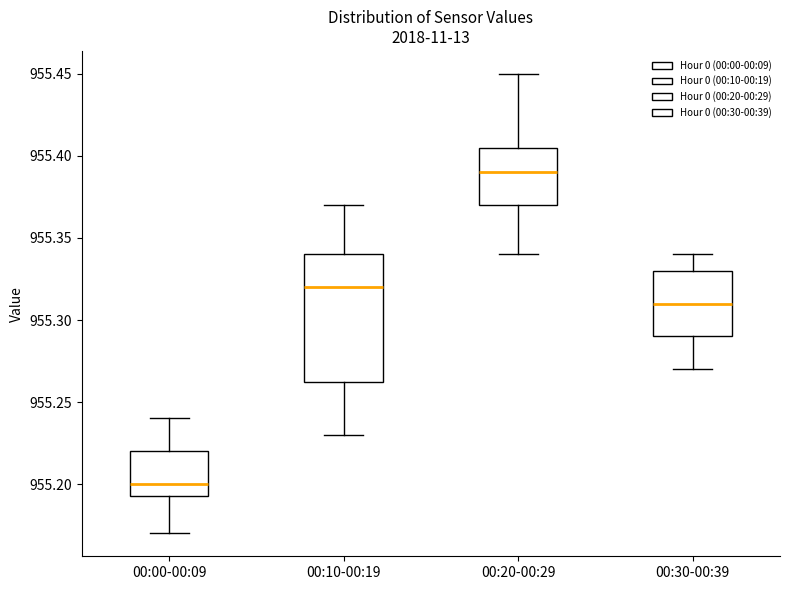

Where does the lower whisker of the box for 00:20-00:29 end on the y-axis? The values are not printed on the chart, so give them approximately, as read against the axis.

955.340